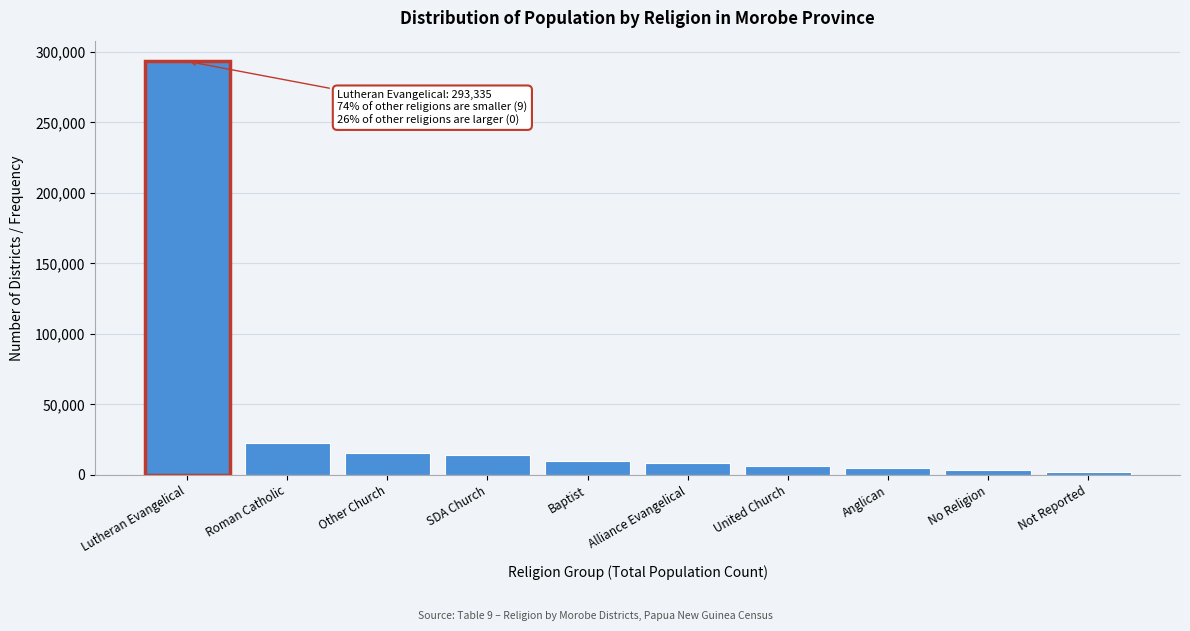

What is the label of the 6th bar from the right?

Baptist